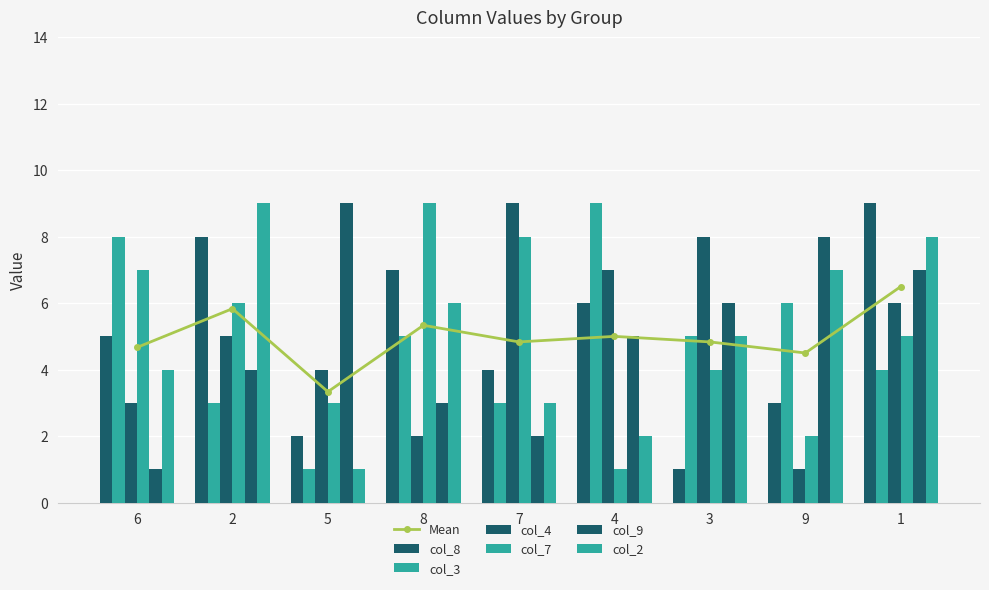

What is the value of the col_3 bar at the 9th from the left?

4